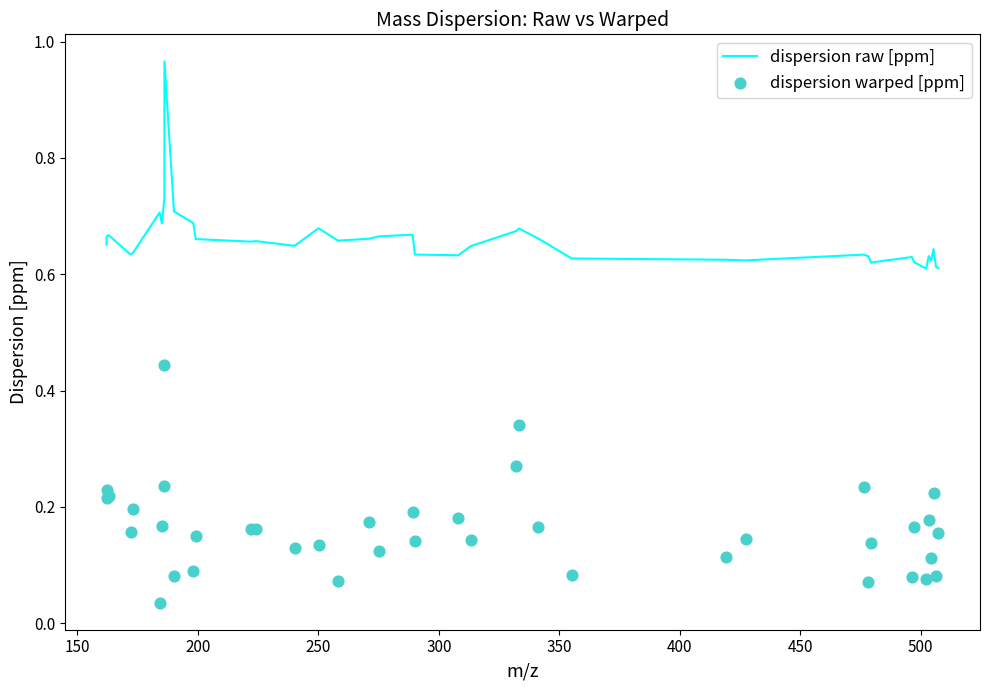

Is the value of dispersion warped [ppm] at 39 greater than the value of dispersion raw [ppm] at 19?

No